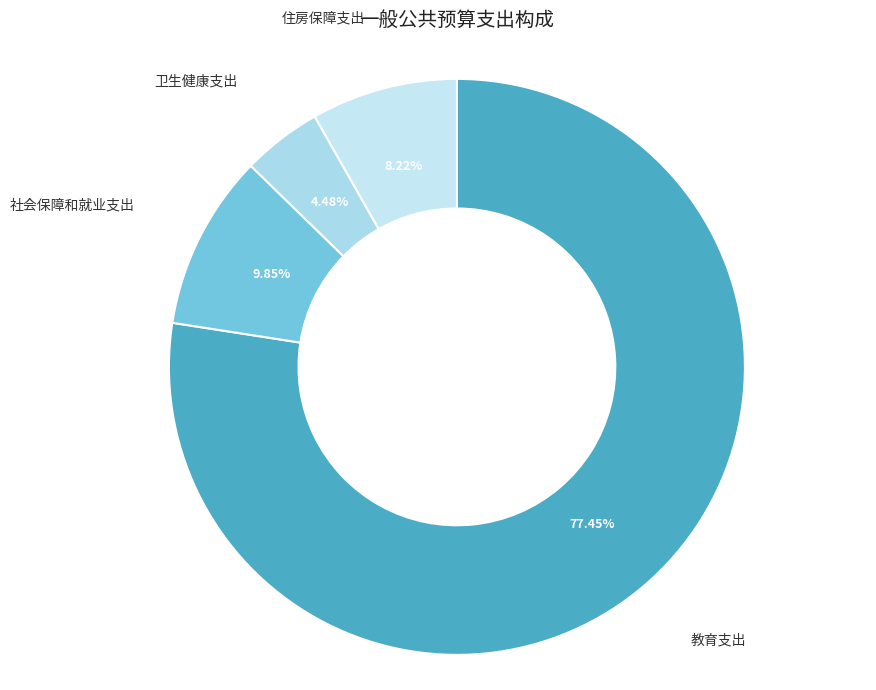

How many slices are in this pie chart?

4